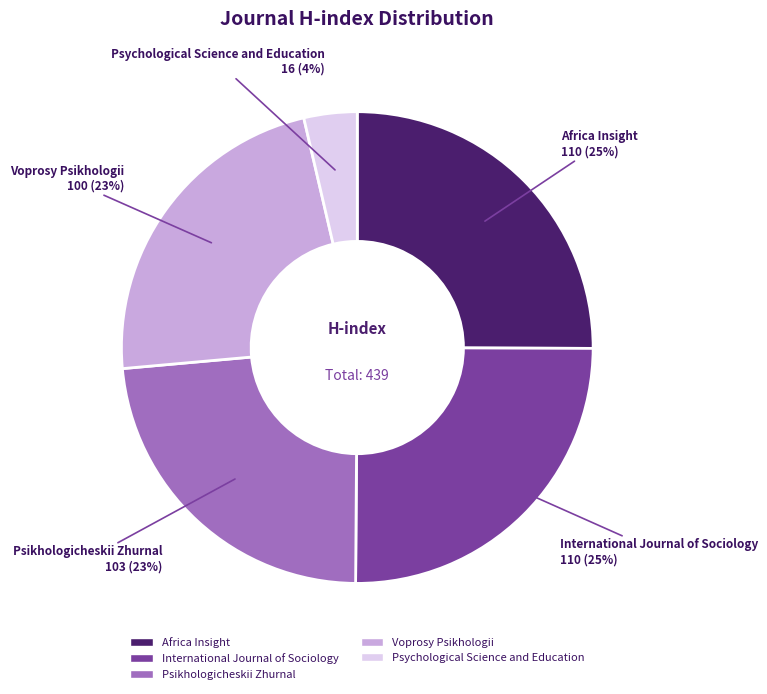

True or false: Voprosy Psikhologii accounts for 14% of the total.

False